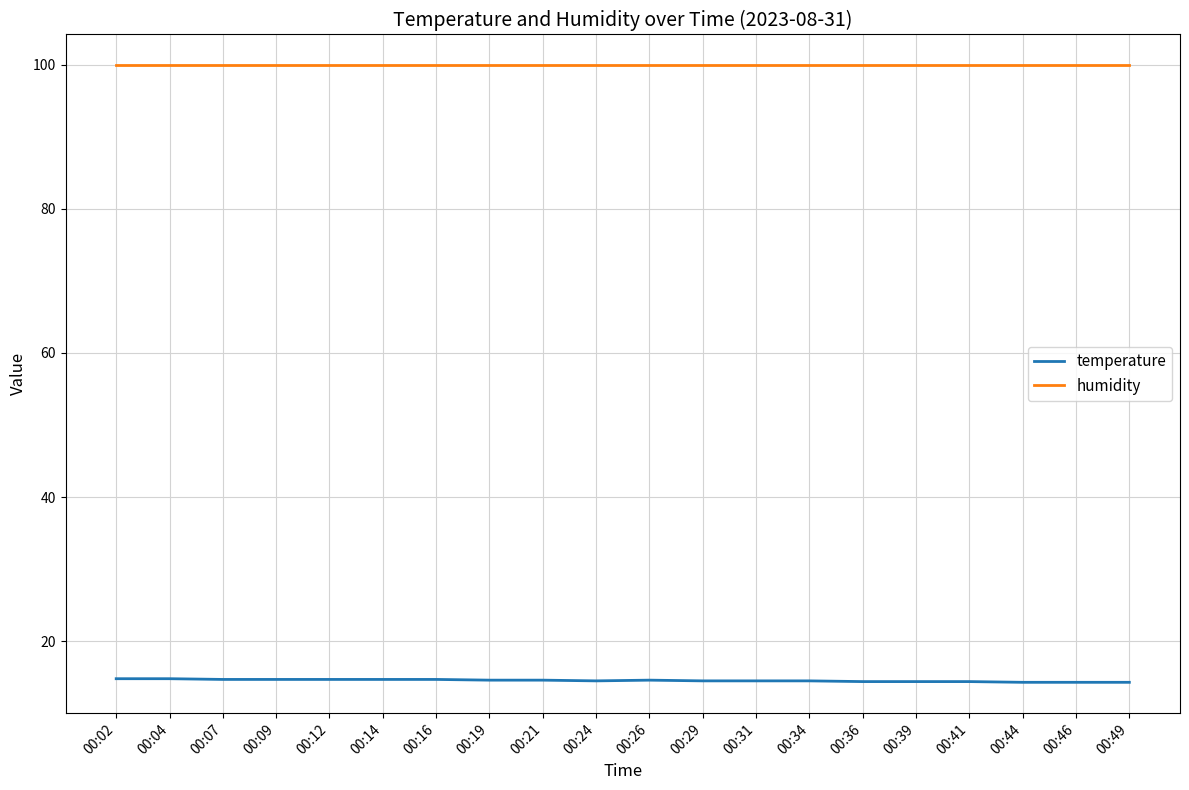

At how many categories does at least one series exceed 56?

20